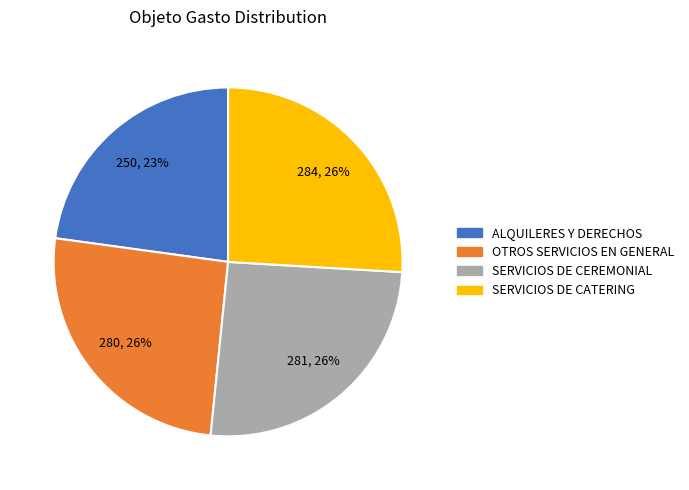

To the nearest percent, what is the average slice percentage?

25%